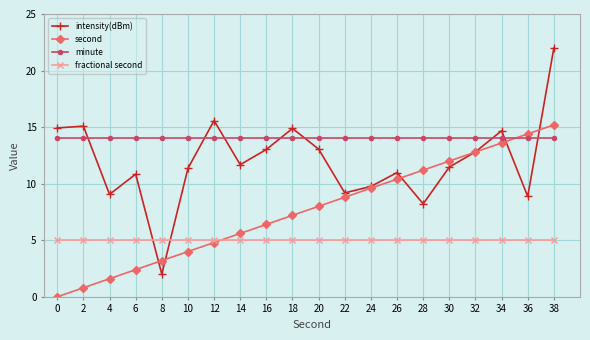

What is the spread (max minus min) of values at 38?

17.0